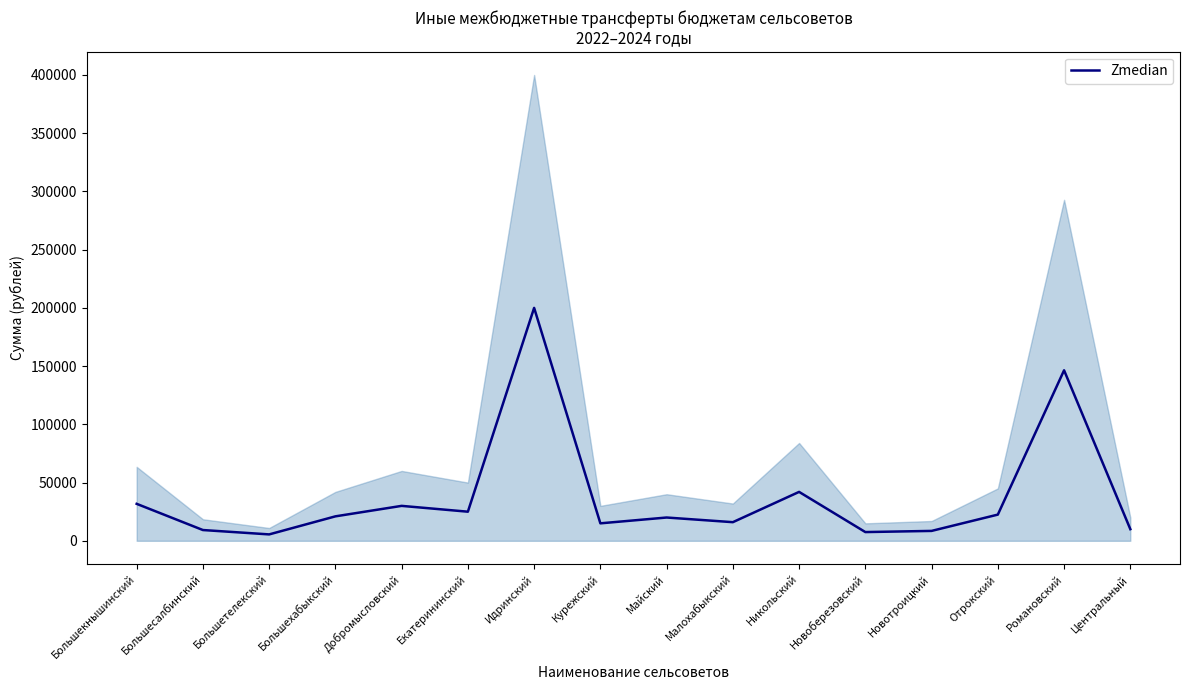

What position from the left is Идринский?

7